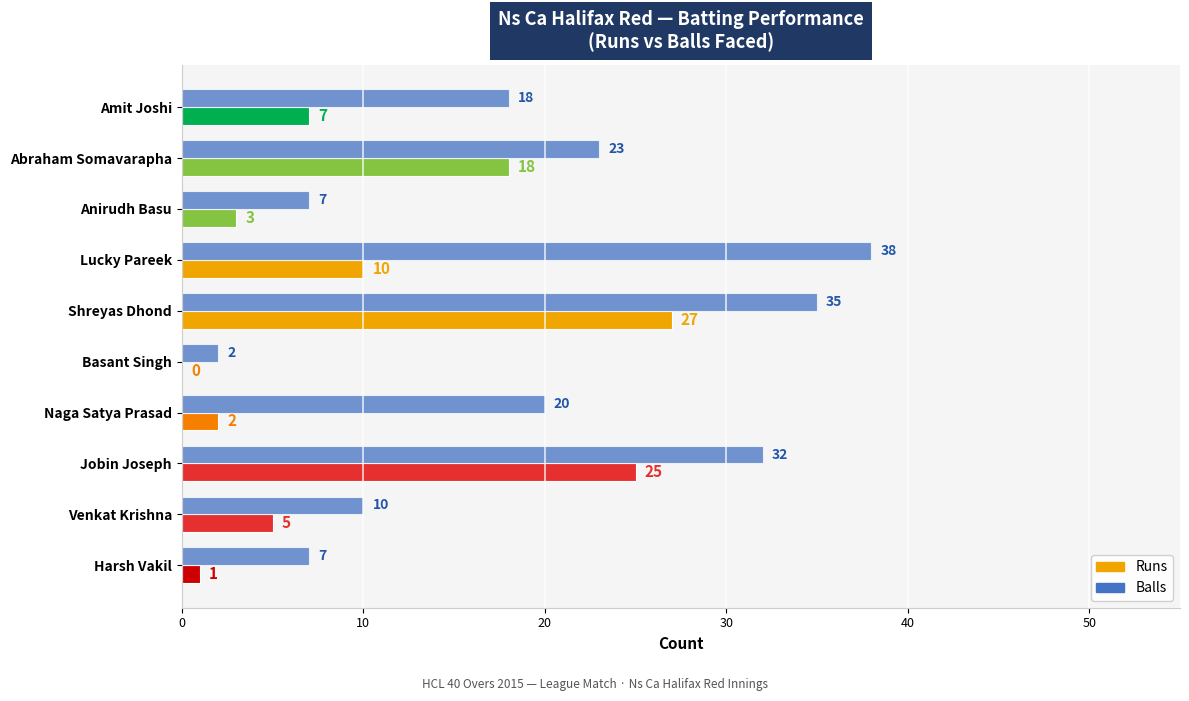

How many data points does each series have?

10